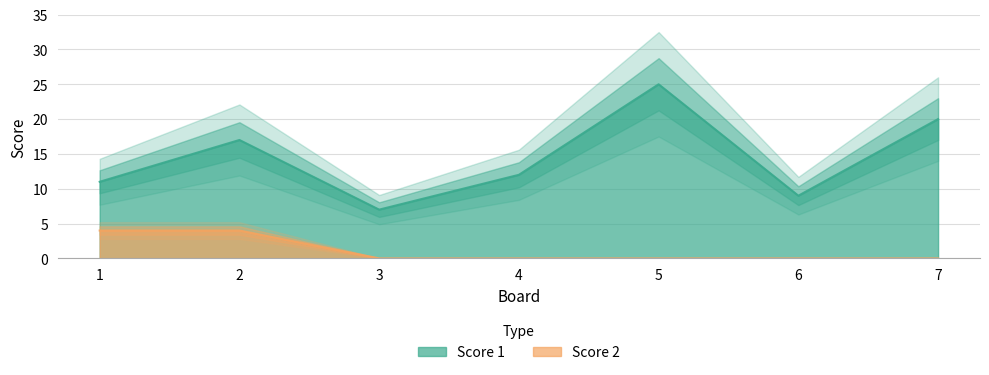

How many interior local valleys does the Score 1 series have?

2